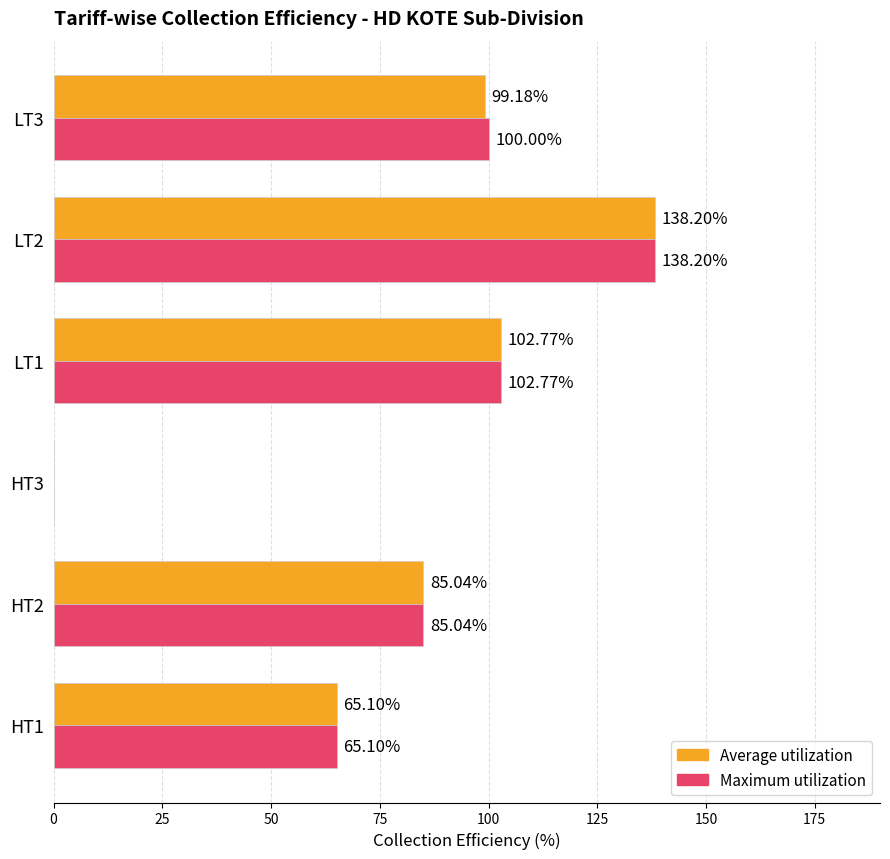

What is the total value across all series at LT3?

199.2